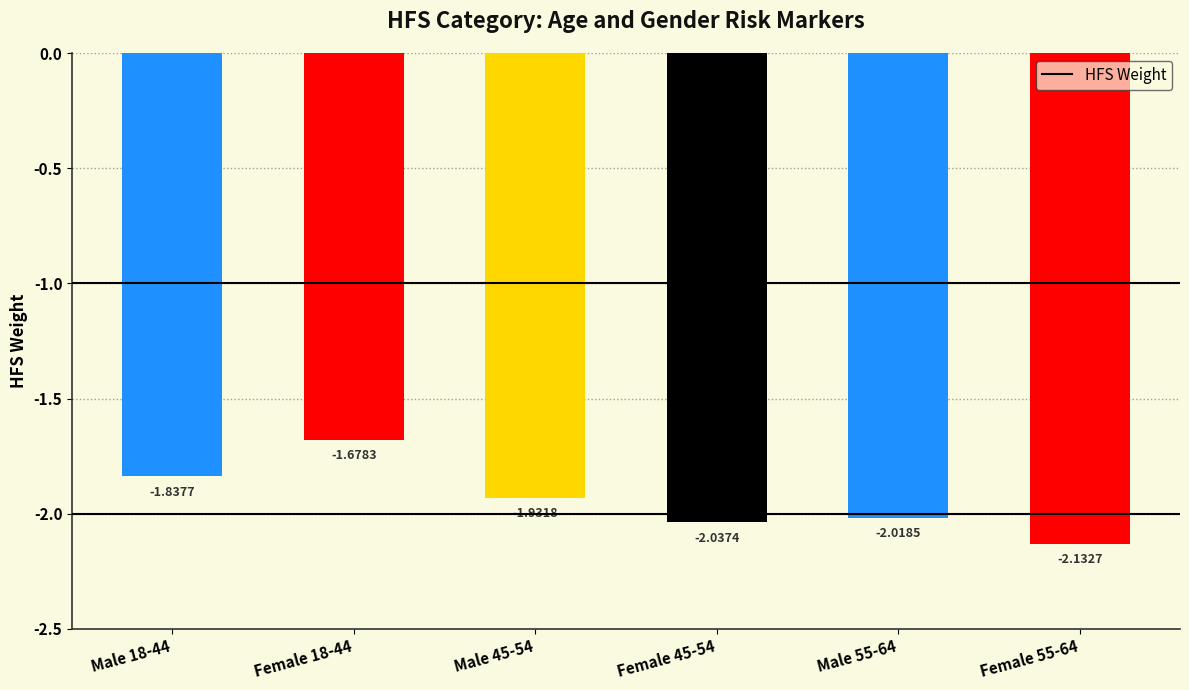

List the labels in order of value, largest first.

Female 18-44, Male 18-44, Male 45-54, Male 55-64, Female 45-54, Female 55-64